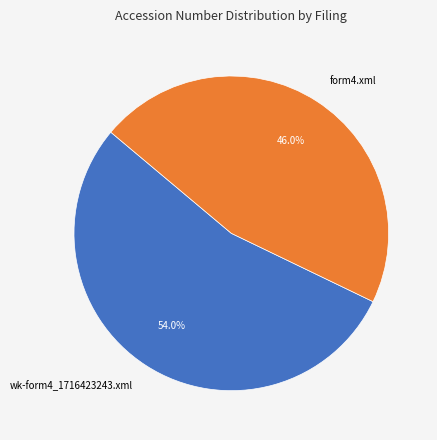

To the nearest percent, what is the difference between the wk-form4_1716423243.xml and form4.xml slice percentages?

8%